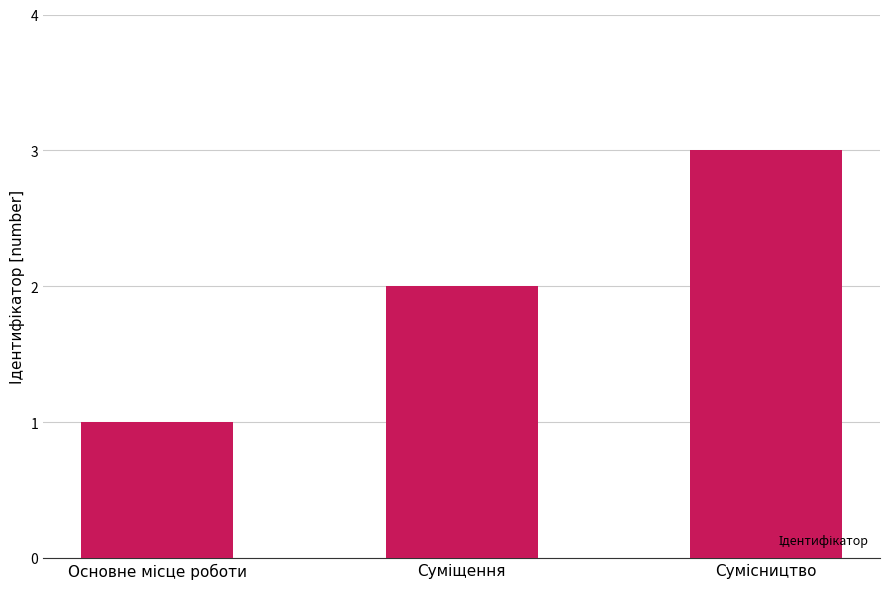

What is the maximum value shown in the chart?

3